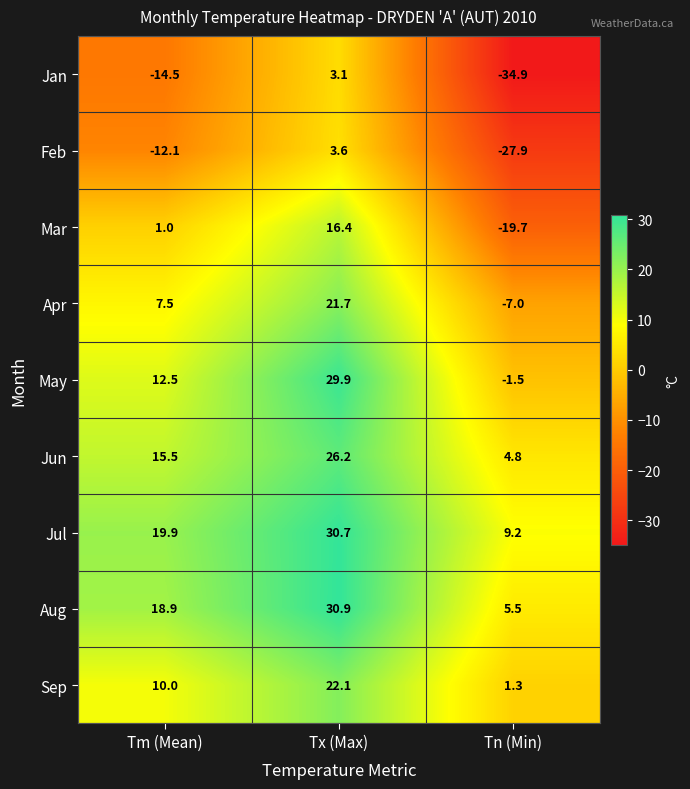

What is the average value of the Feb series?

-12.1